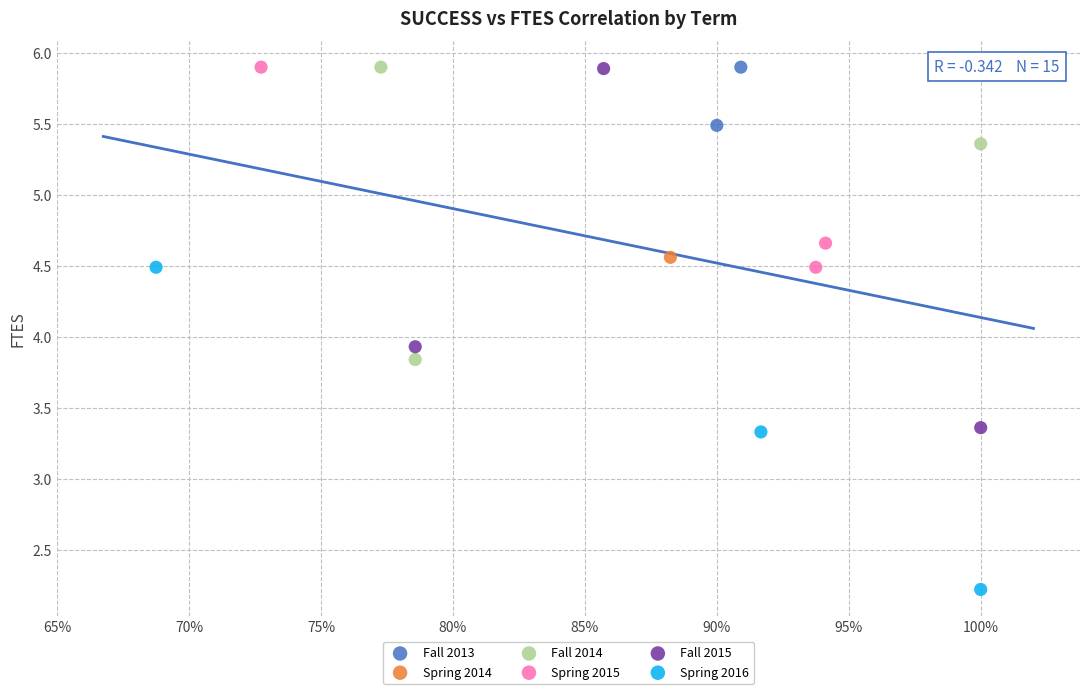

What are all the series names shown in the legend?

Fall 2013, Spring 2014, Fall 2014, Spring 2015, Fall 2015, Spring 2016